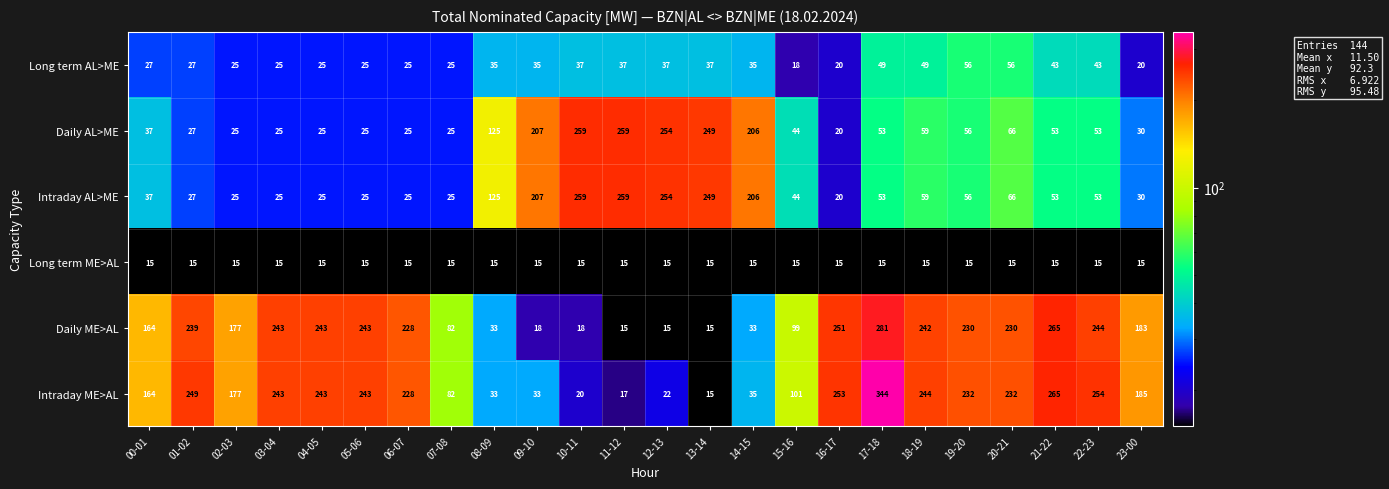

What is the average value of the Intraday ME>AL series?

163